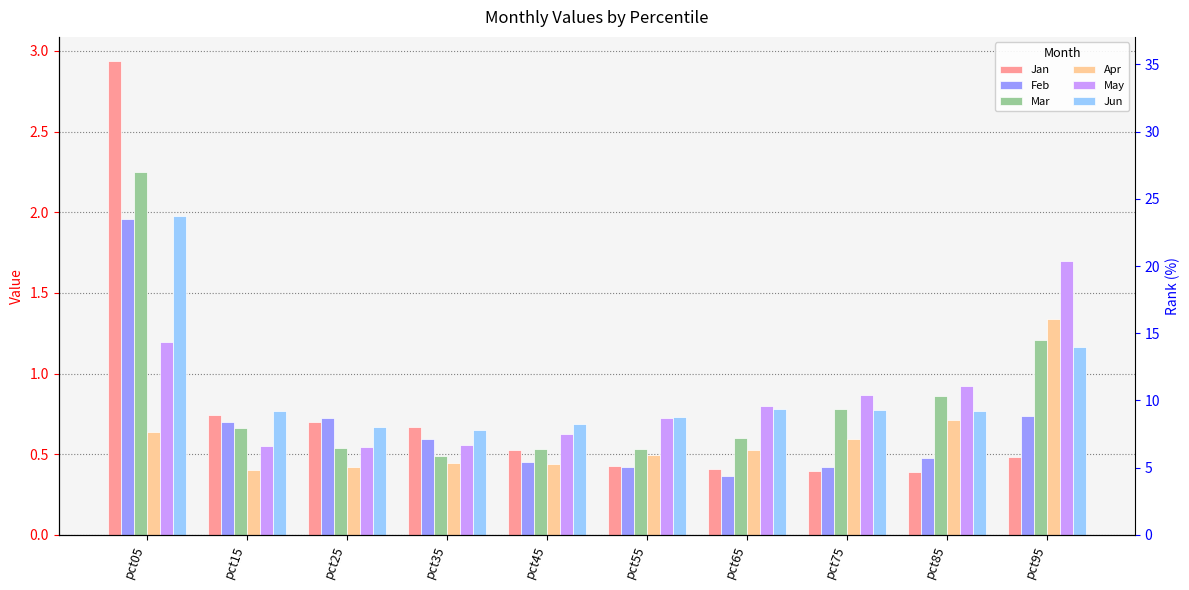

The value of Jun at pct95 is 2.0. True or false?

False